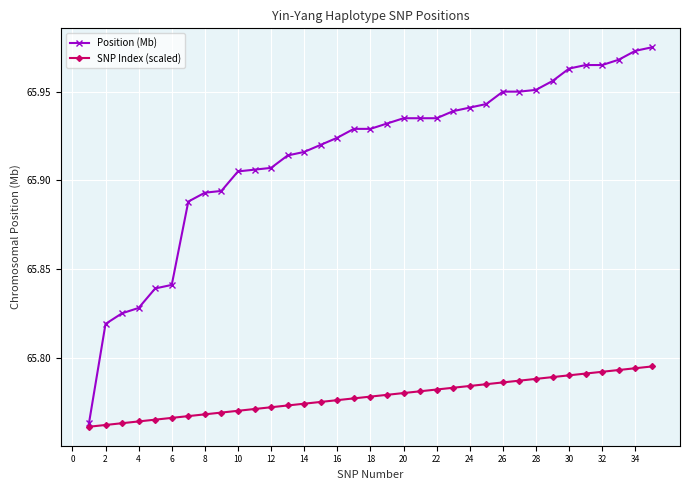

Count the Position (Mb) values in the range 65 to 66.

35